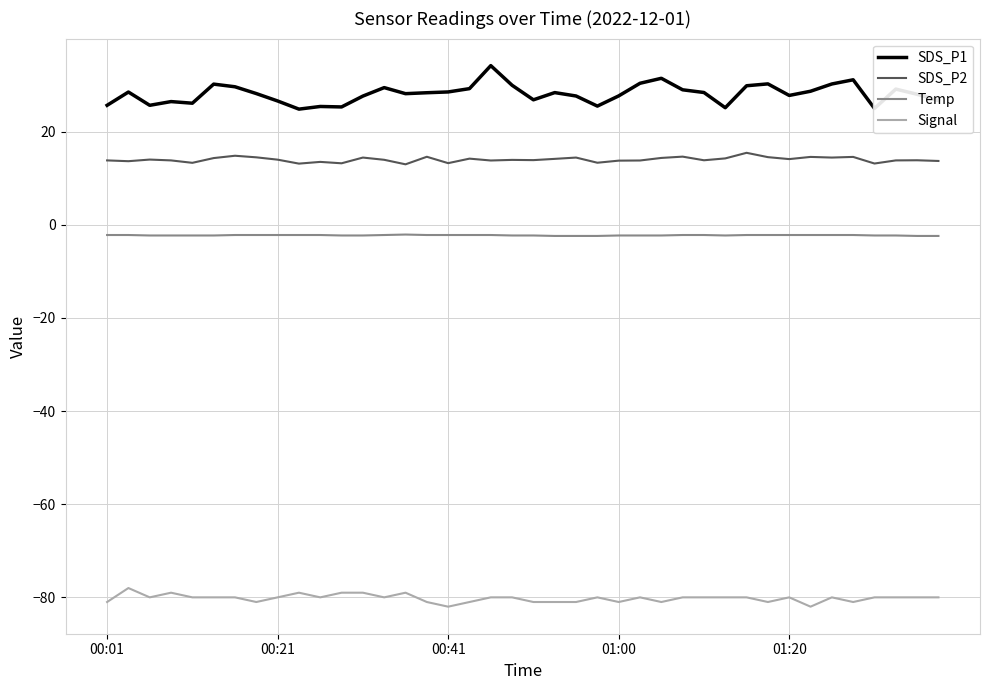

What are all the series names shown in the legend?

SDS_P1, SDS_P2, Temp, Signal